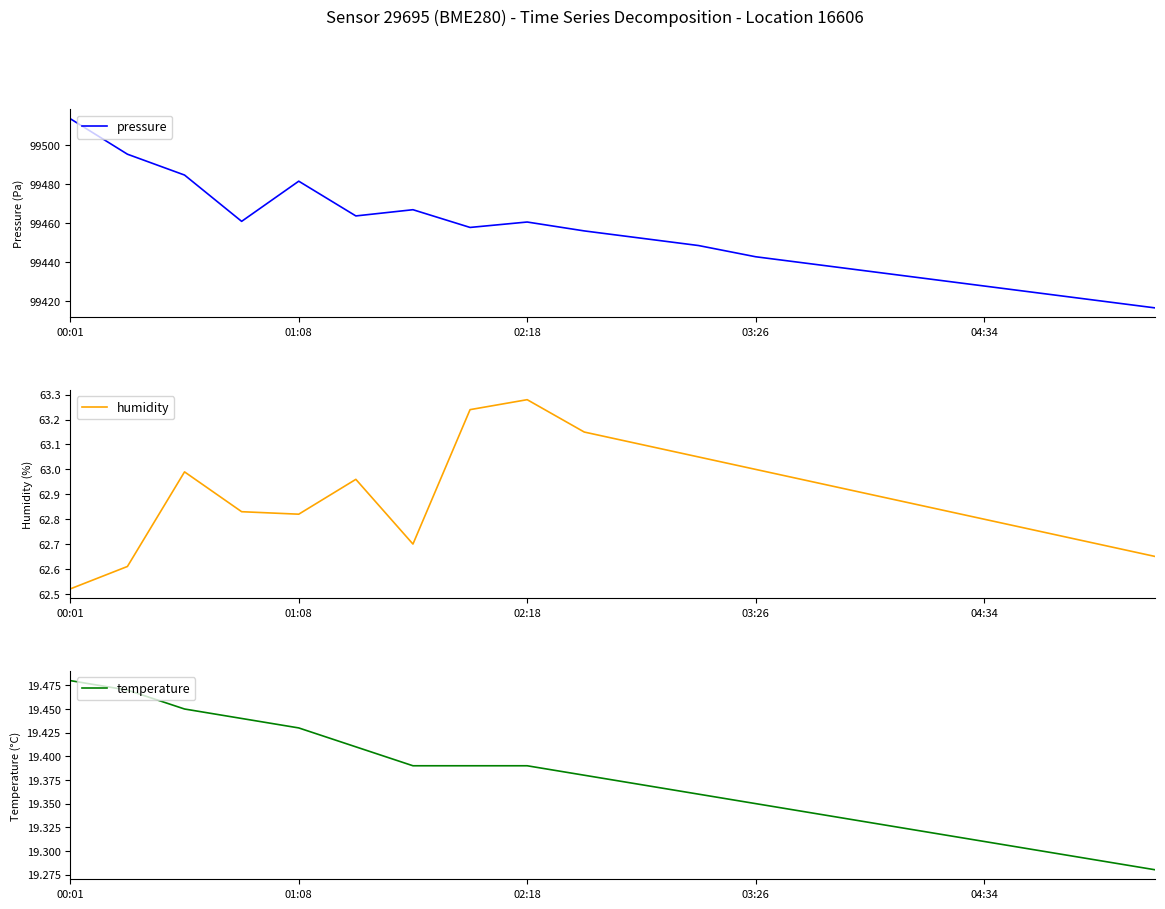

Which category has the highest value in the humidity series?

02:18